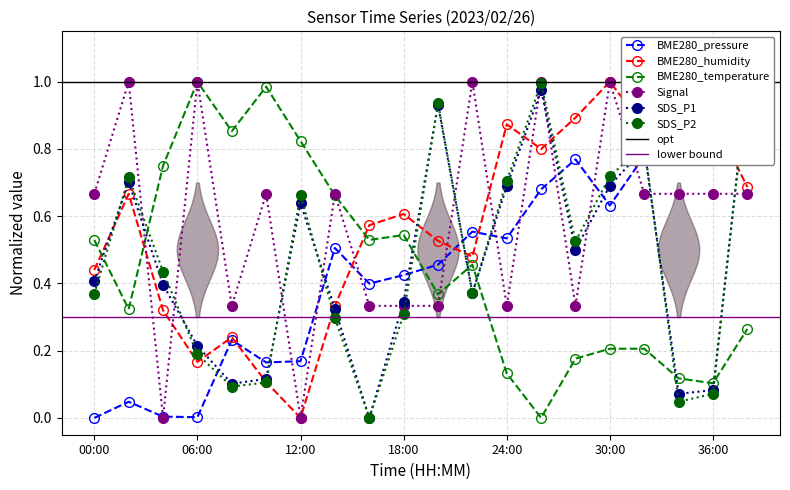

Is this an area chart (filled region under the line)?

No